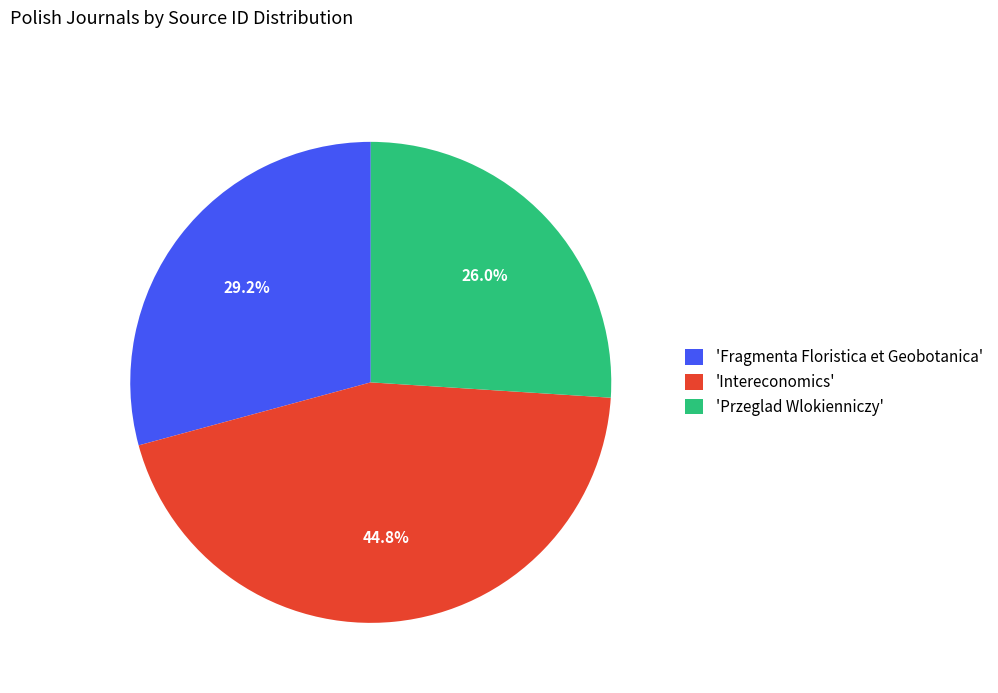

What percentage do 'Przeglad Wlokienniczy' and 'Intereconomics' together represent?

70.8%